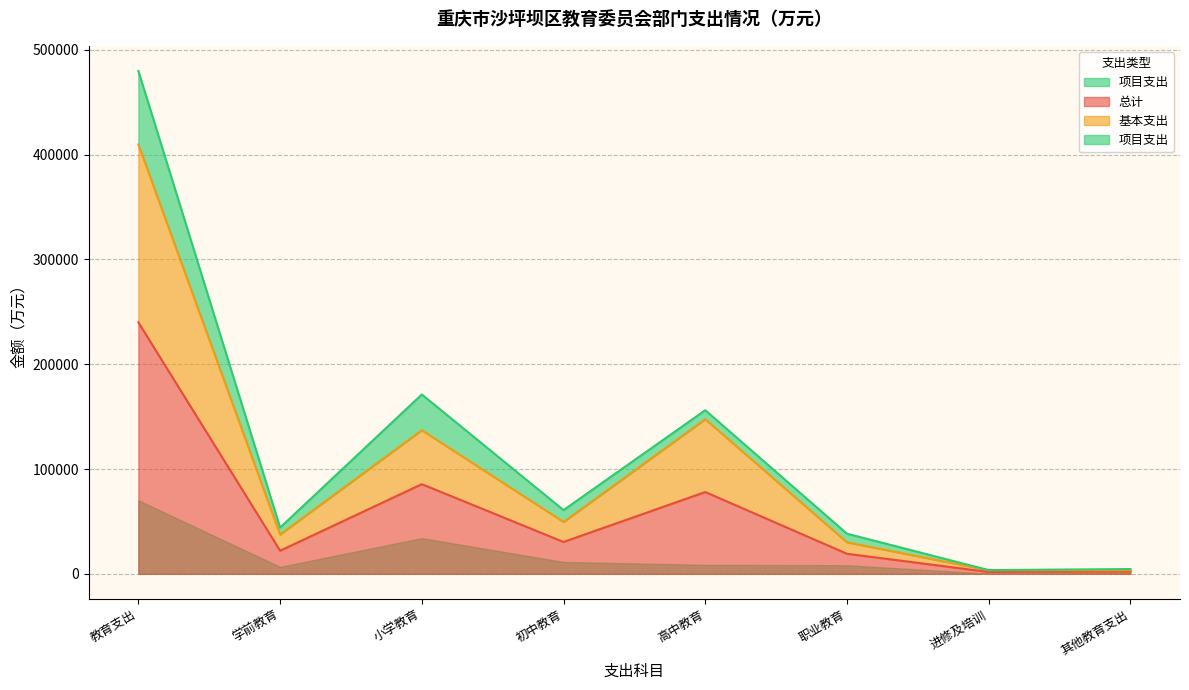

At which category is the sum across all series the highest?

教育支出